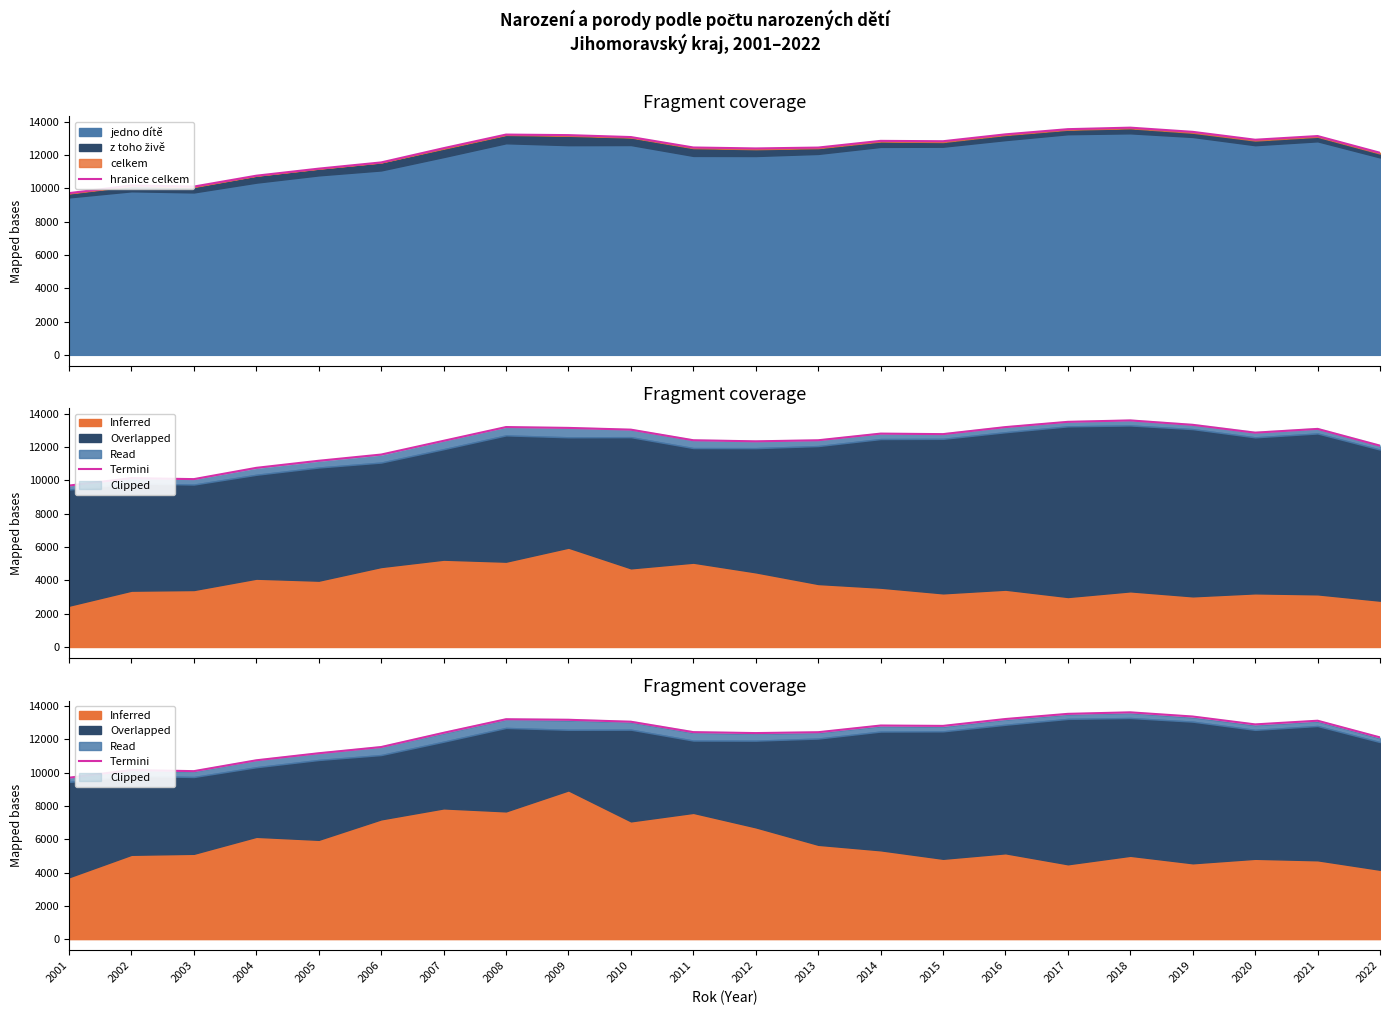

Which has a higher value, 2002 or 2012?

2012